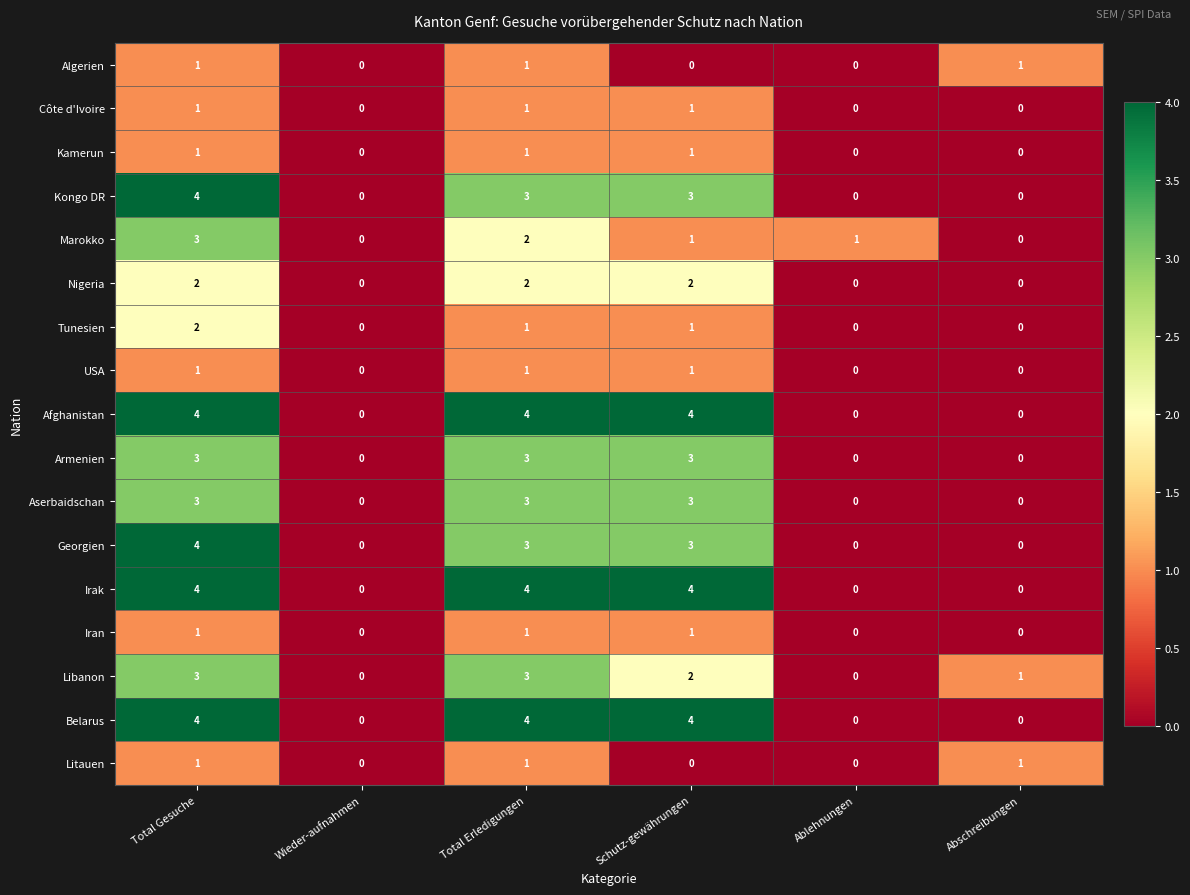

Is the value of Nigeria at Total Gesuche greater than the value of Tunesien at Total Erledigungen?

Yes